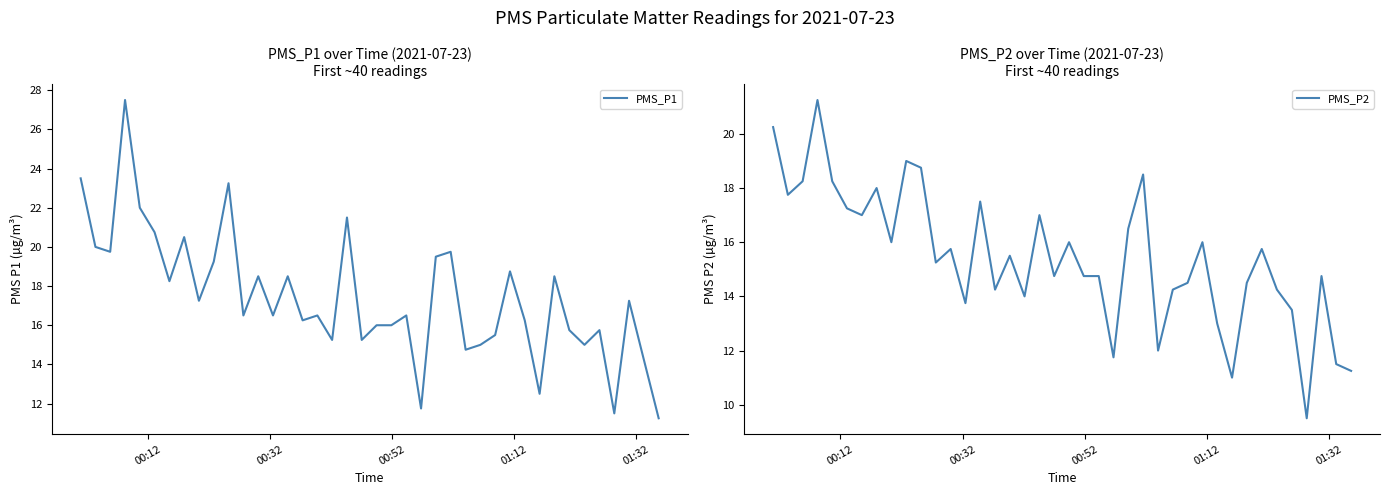

What is the average value of the PMS_P2 series?

15.4